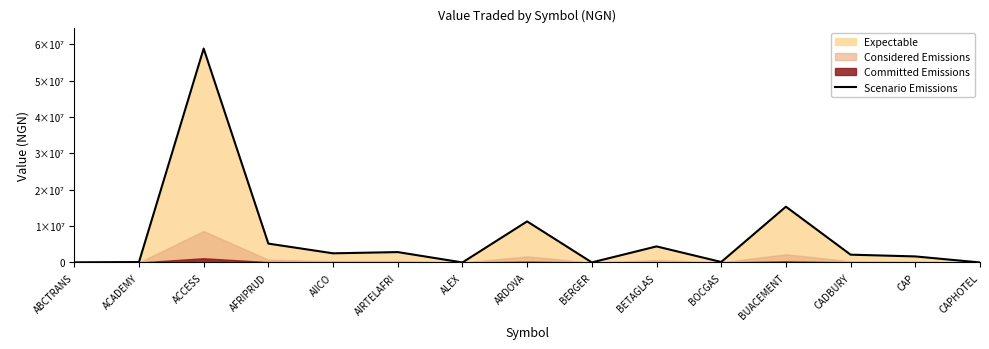

What is the label of the 12th point from the right?

AFRIPRUD